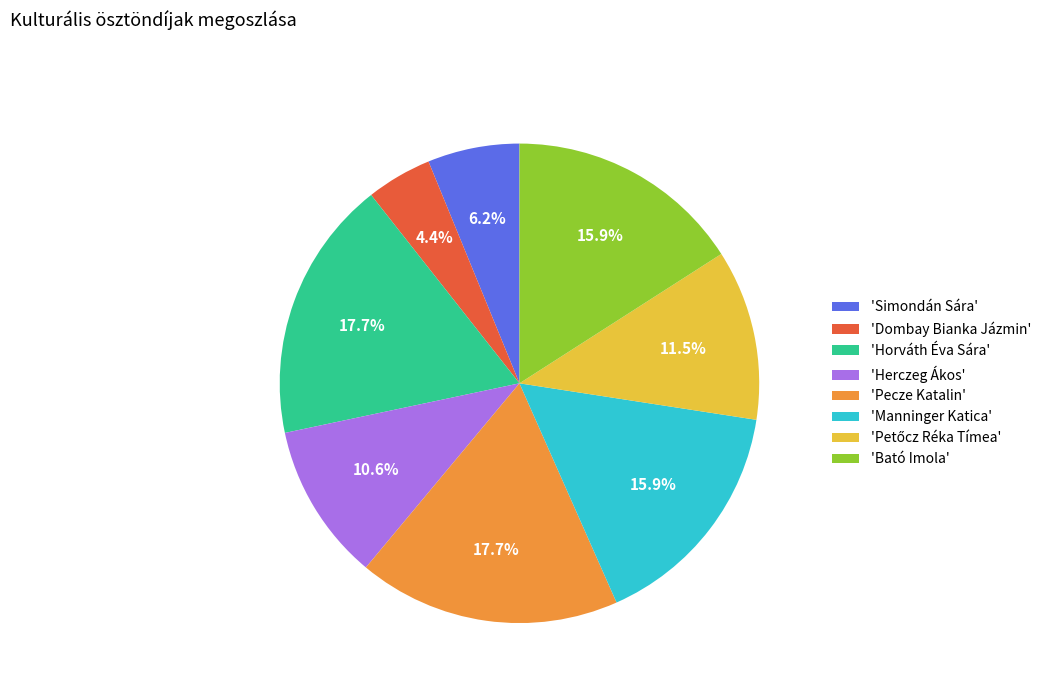

Is there any slice that represents more than half of the pie?

No